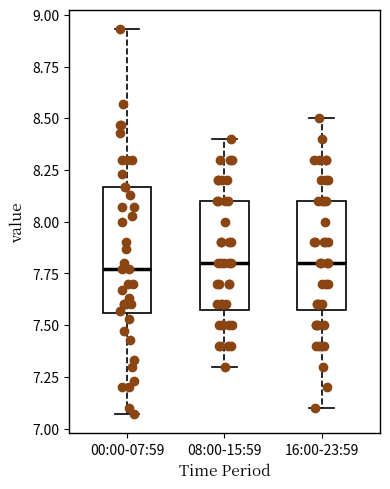

Which box is the tallest, from its lower edge to its upper edge?

00:00-07:59